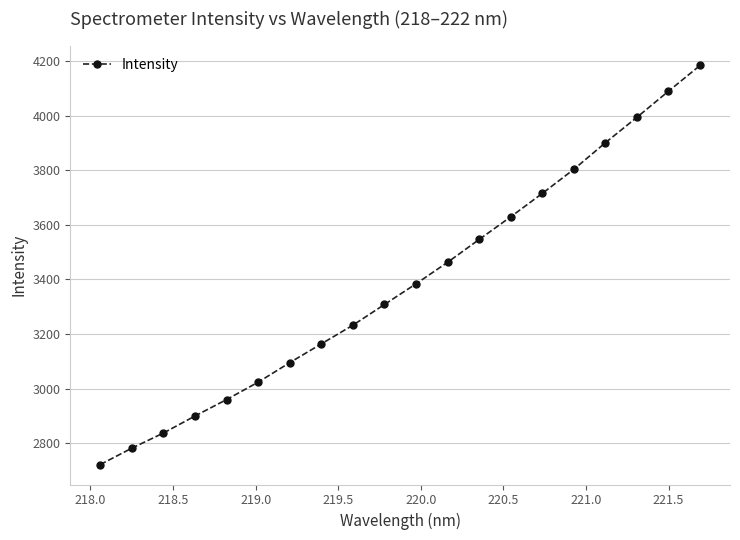

True or false: the data has more than 1 interior local peaks.

False